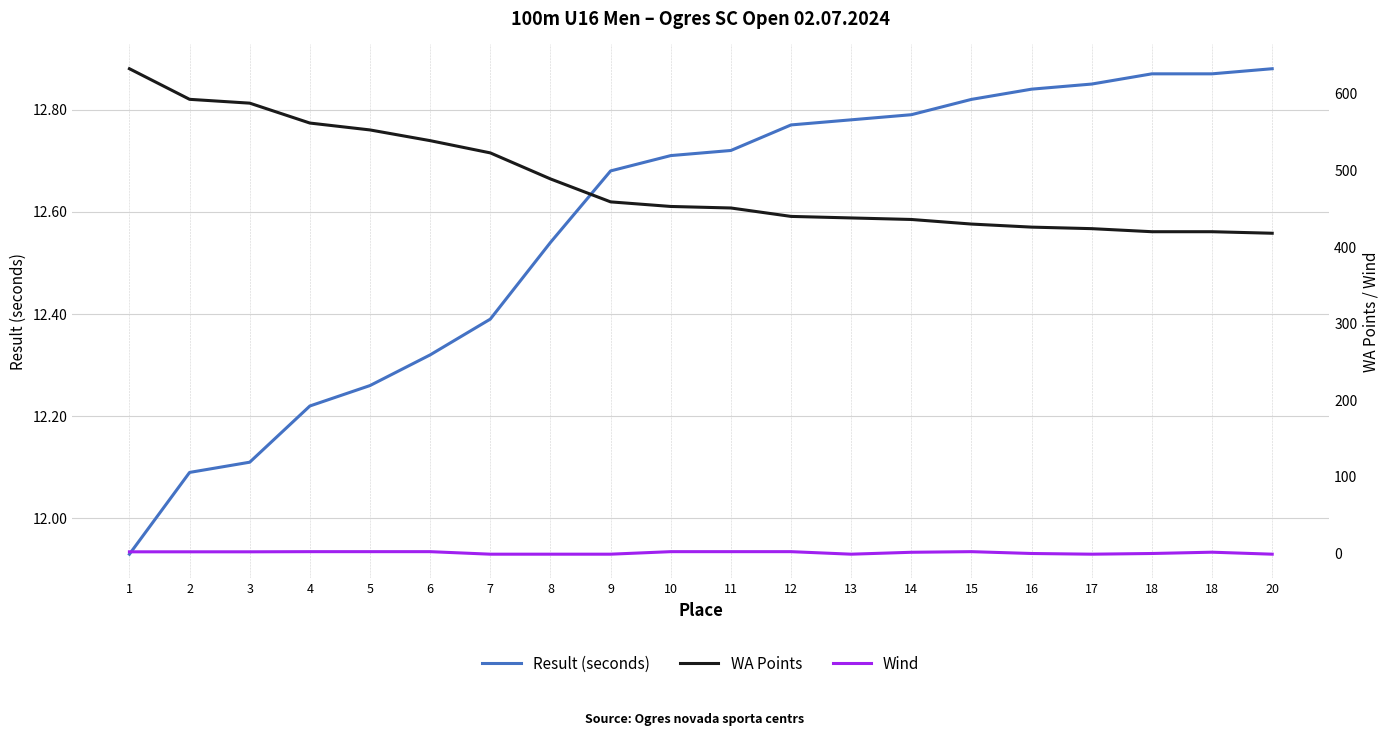

True or false: Wind and Result (seconds) intersect in this chart.

False